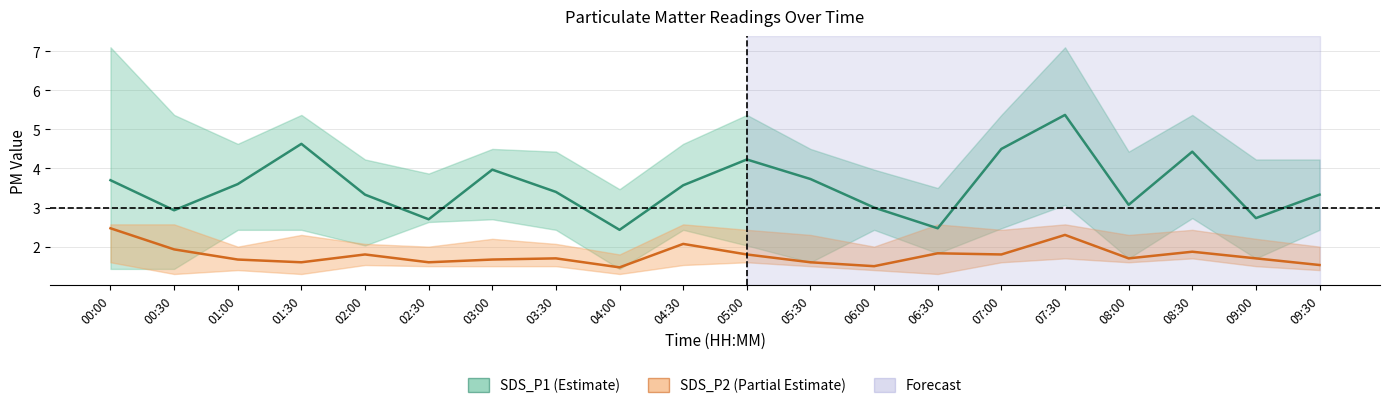

How many interior local valleys does the SDS_P1 series have?

6